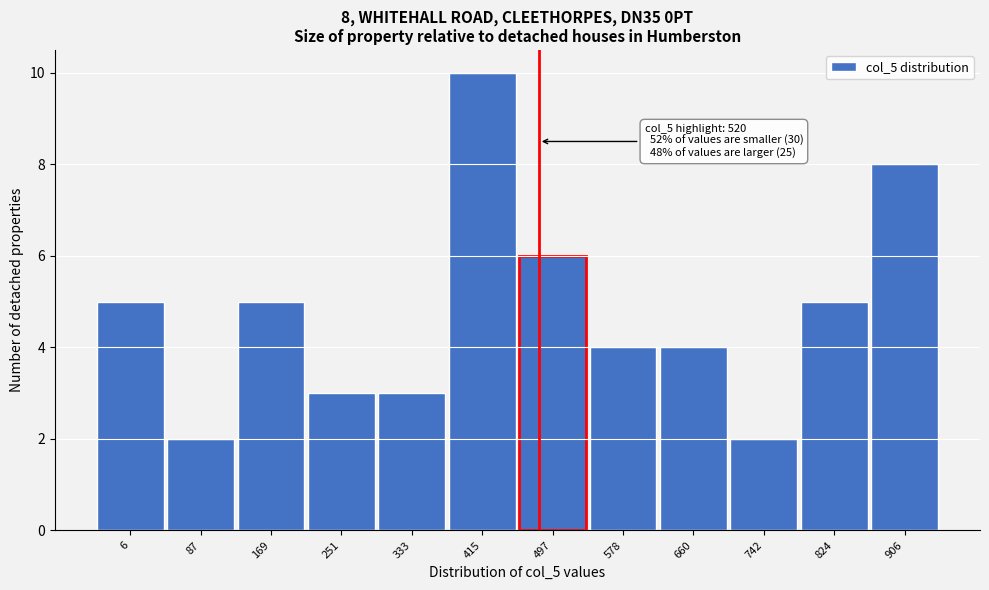

Reading left to right, transcribe all the data shown in this chart.

6=5	87=2	169=5	251=3	333=3	415=10	497=6	578=4	660=4	742=2	824=5	906=8